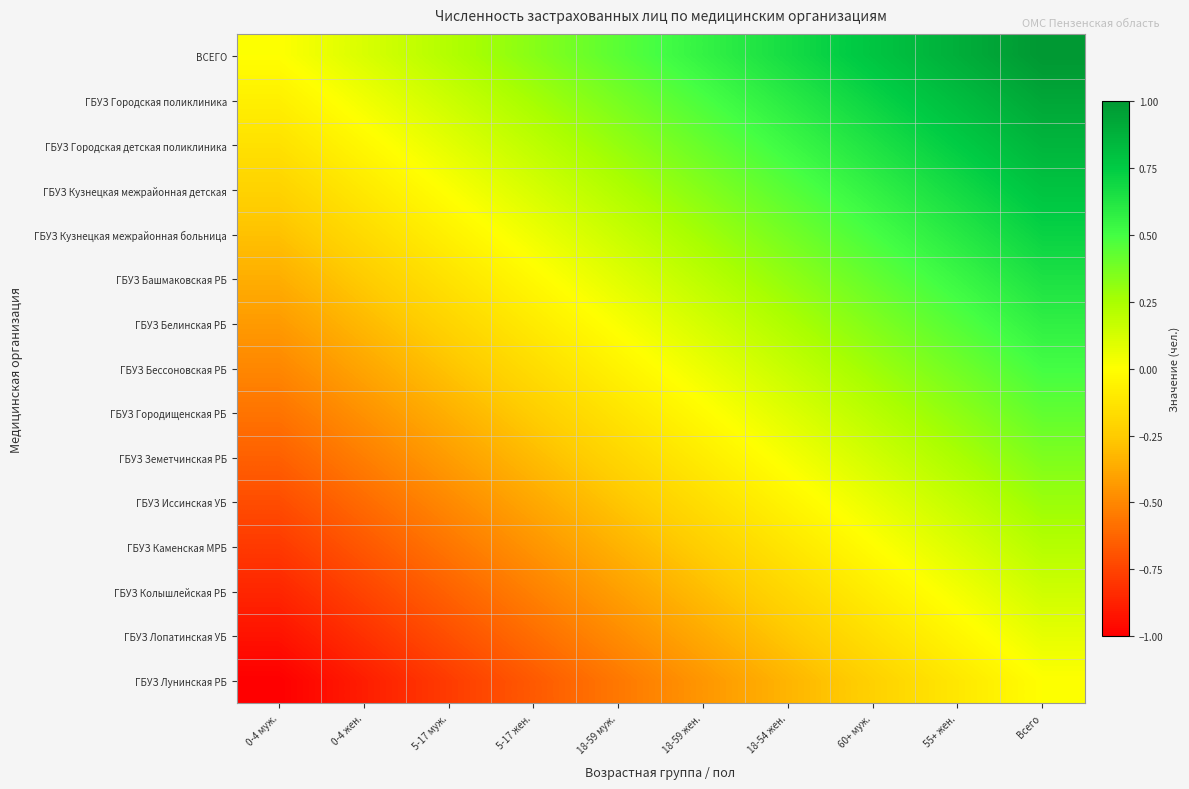

List the series in order of their peak value, highest first.

ВСЕГО, ГБУЗ Городская поликлиника, ГБУЗ Городская детская поликлиника, ГБУЗ Кузнецкая межрайонная детская, ГБУЗ Кузнецкая межрайонная больница, ГБУЗ Башмаковская РБ, ГБУЗ Белинская РБ, ГБУЗ Бессоновская РБ, ГБУЗ Городищенская РБ, ГБУЗ Земетчинская РБ, ГБУЗ Иссинская УБ, ГБУЗ Каменская МРБ, ГБУЗ Колышлейская РБ, ГБУЗ Лопатинская УБ, ГБУЗ Лунинская РБ